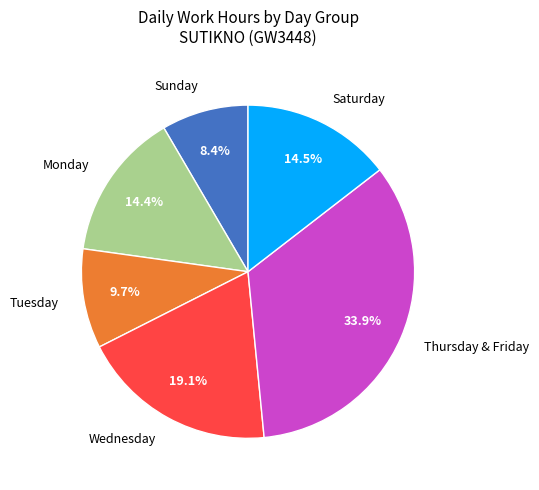

Which has a higher value, Thursday & Friday or Saturday?

Thursday & Friday